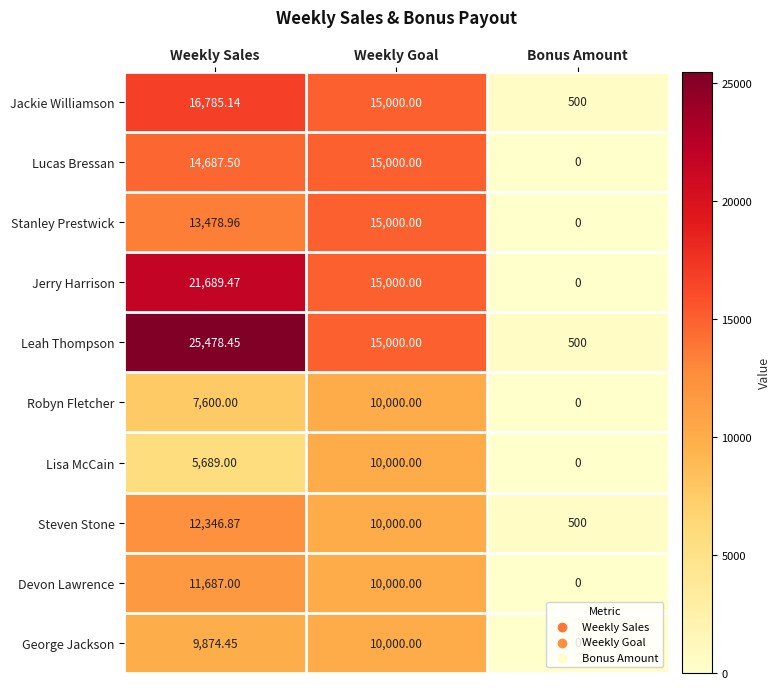

Rank the categories by Lucas Bressan value from lowest to highest.

Bonus Amount, Weekly Sales, Weekly Goal